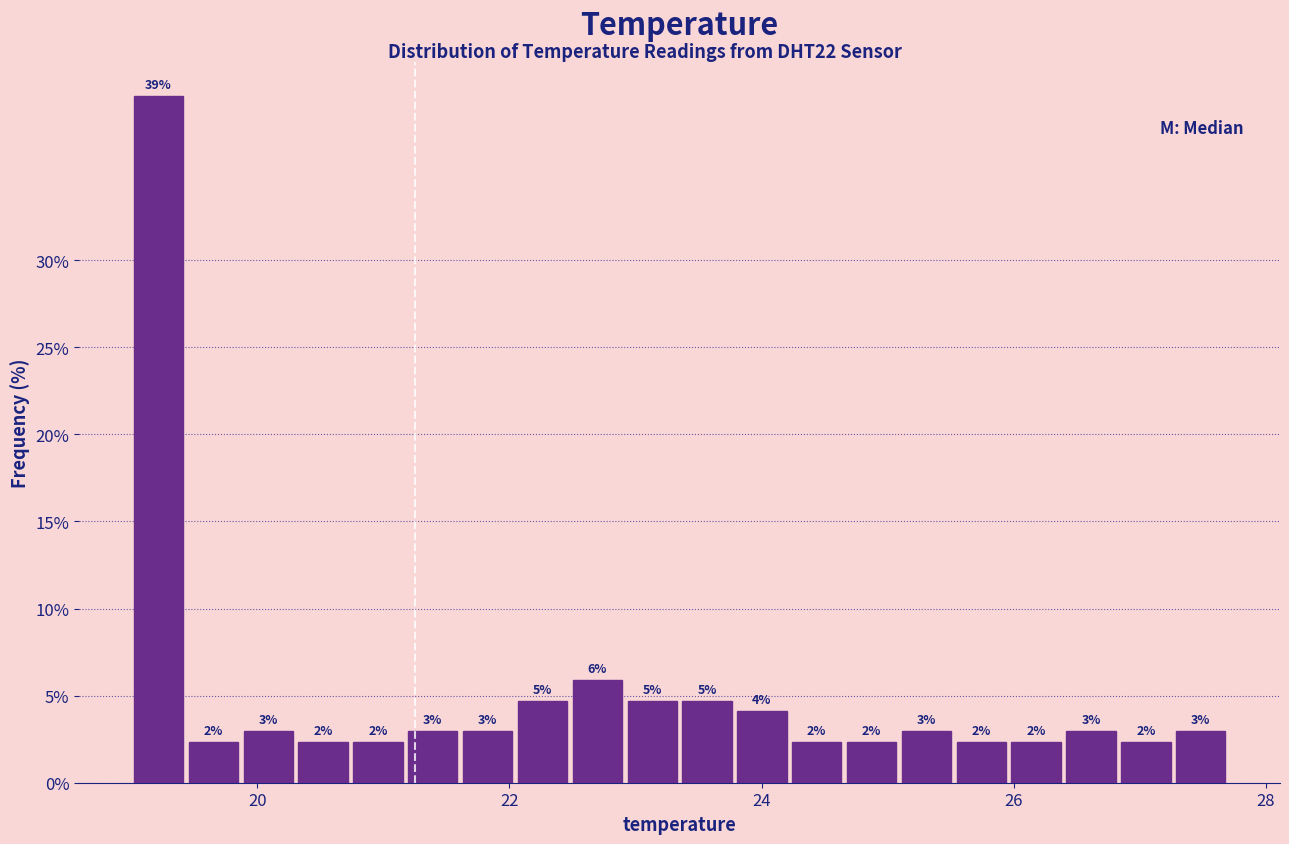

Read against the x-axis, roughly where is the centre of the tallest bar?

19.2